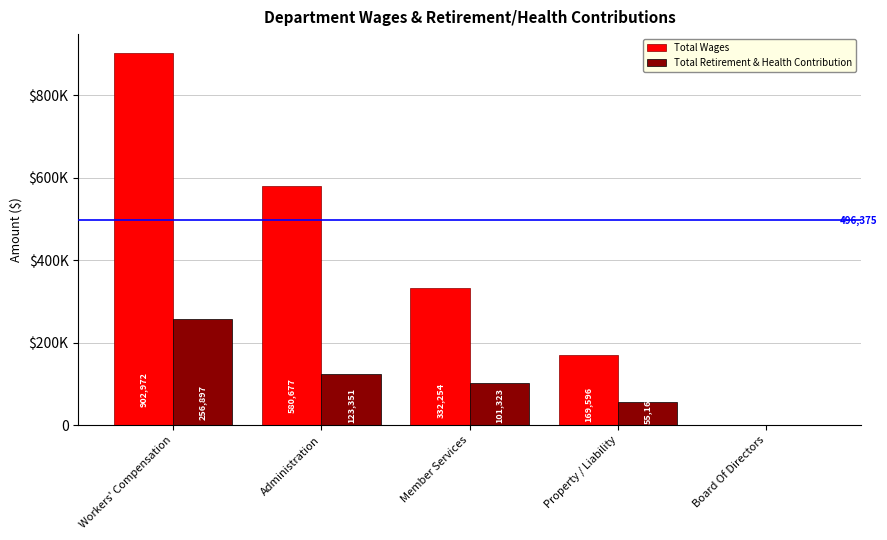

What is the sum of all Total Wages values?

1985499